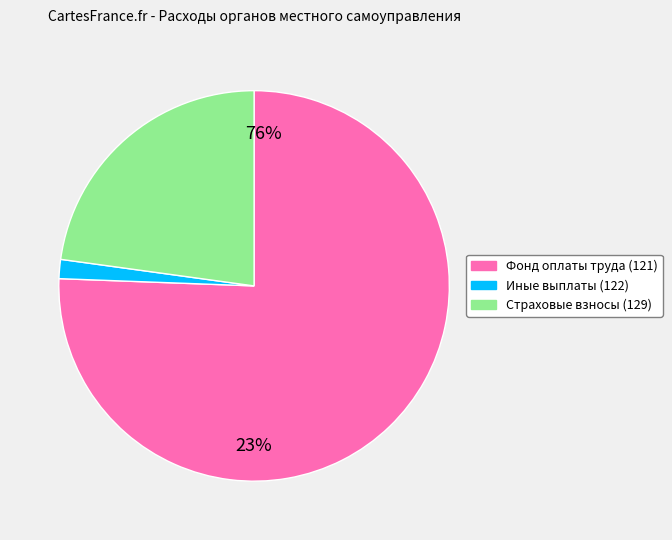

To the nearest percent, what is the average slice percentage?

33%